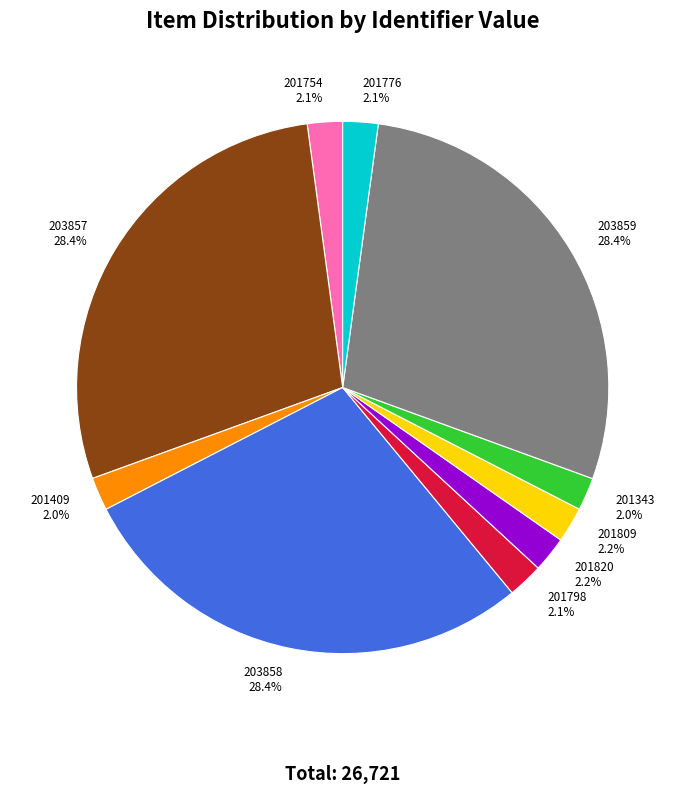

Is the sum of 201798 and 201409 greater than half?

No